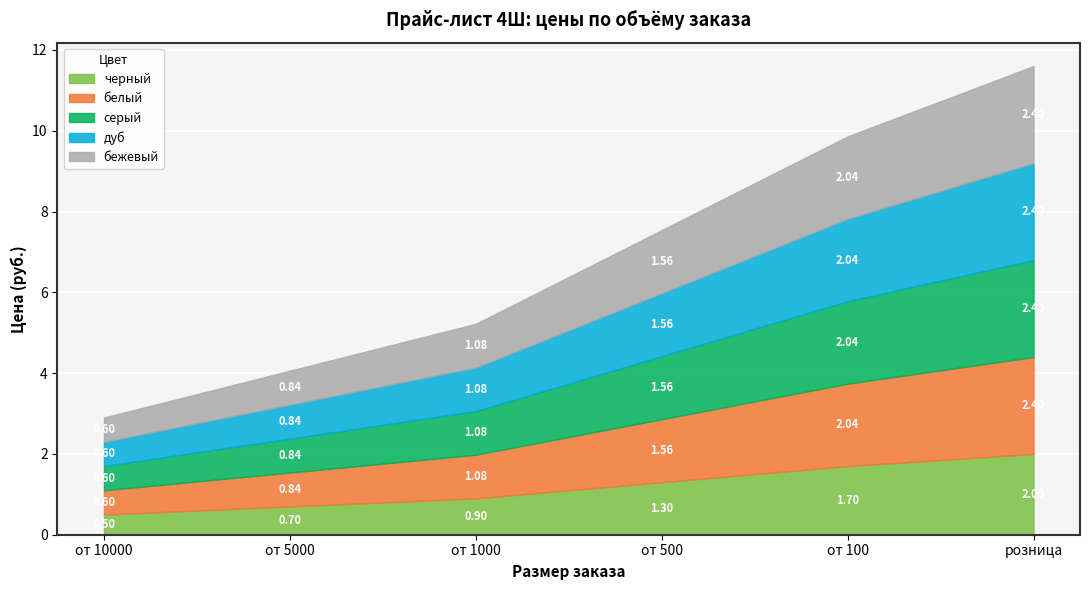

True or false: бежевый and белый intersect in this chart.

False